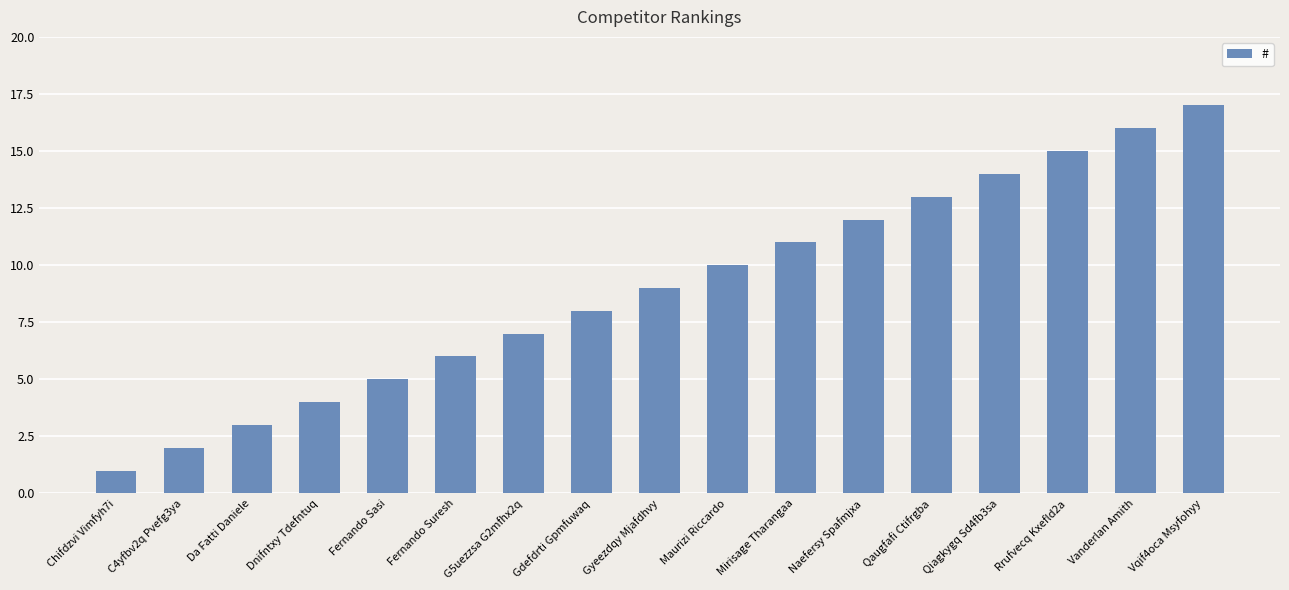

Between Gdefdrti Gpmfuwaq and Rrufvecq Kxefld2a, which is larger?

Rrufvecq Kxefld2a